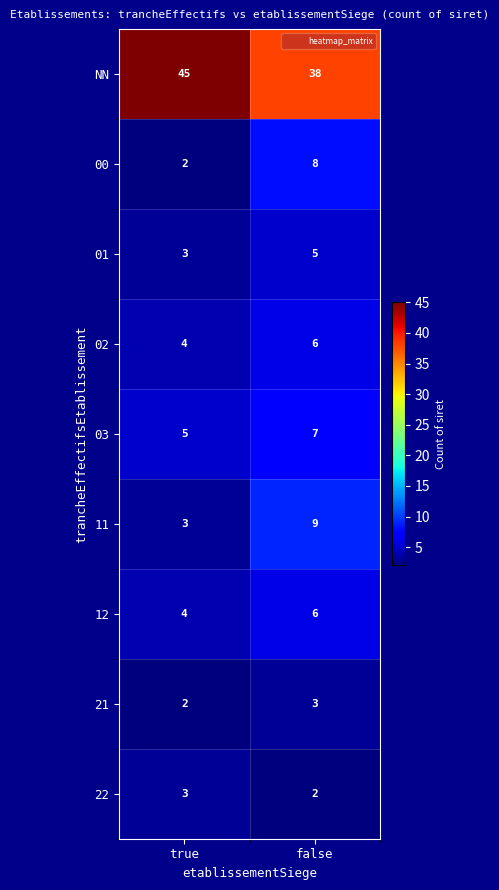

What is the difference between the maximum and minimum values in the 11 series?

6